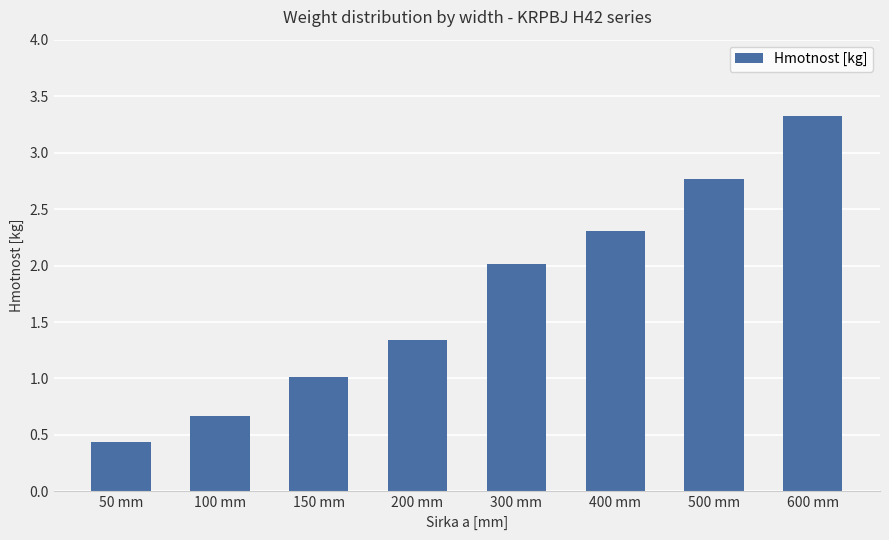

Which label corresponds to the largest value in the chart?

600 mm